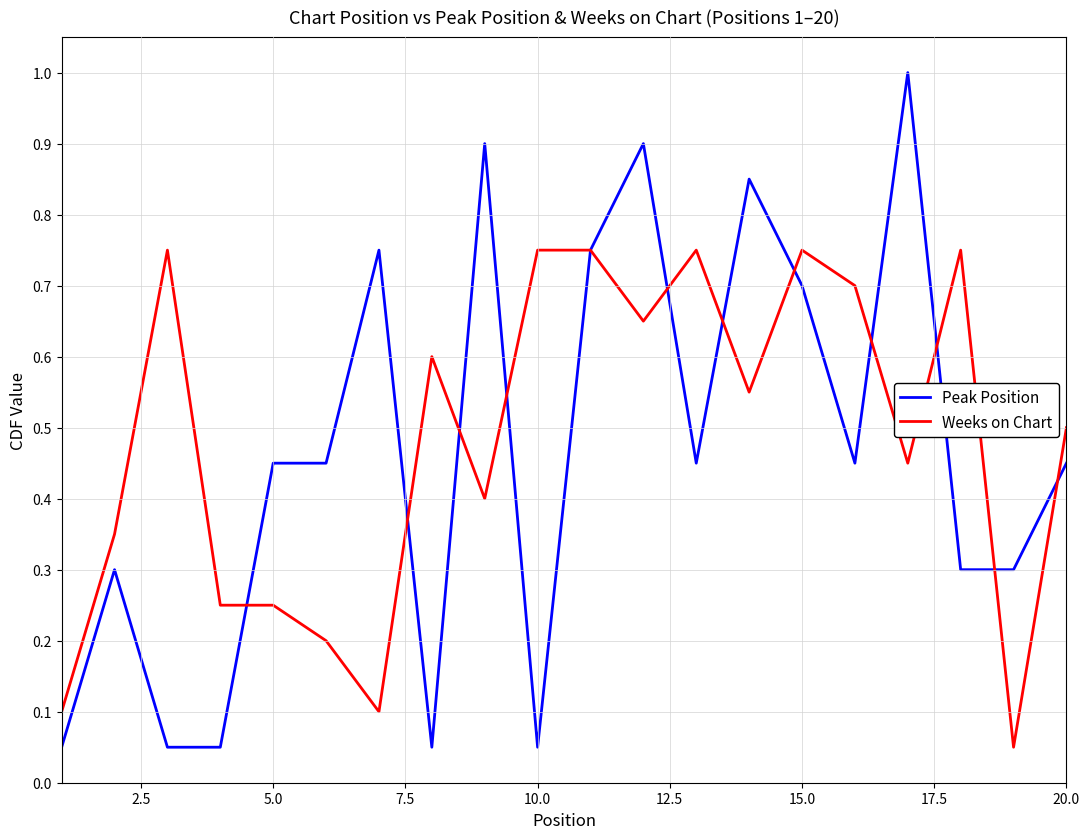

List the series in order of their peak value, highest first.

Peak Position, Weeks on Chart